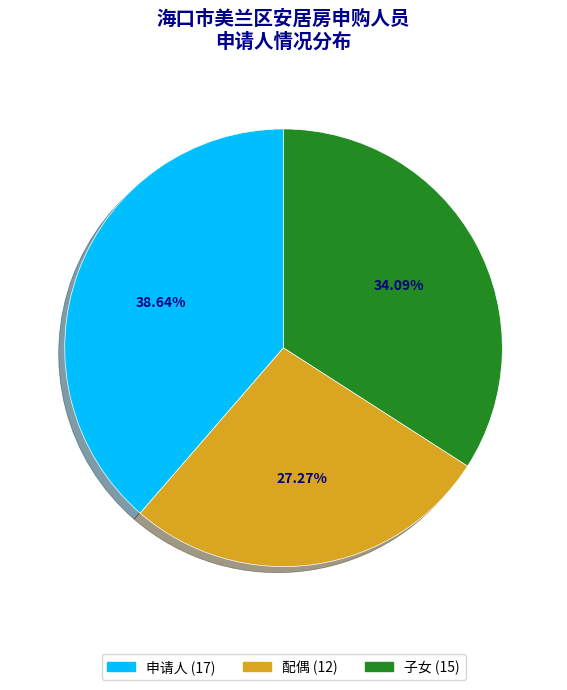

Which has a higher value, 配偶 or 子女?

子女